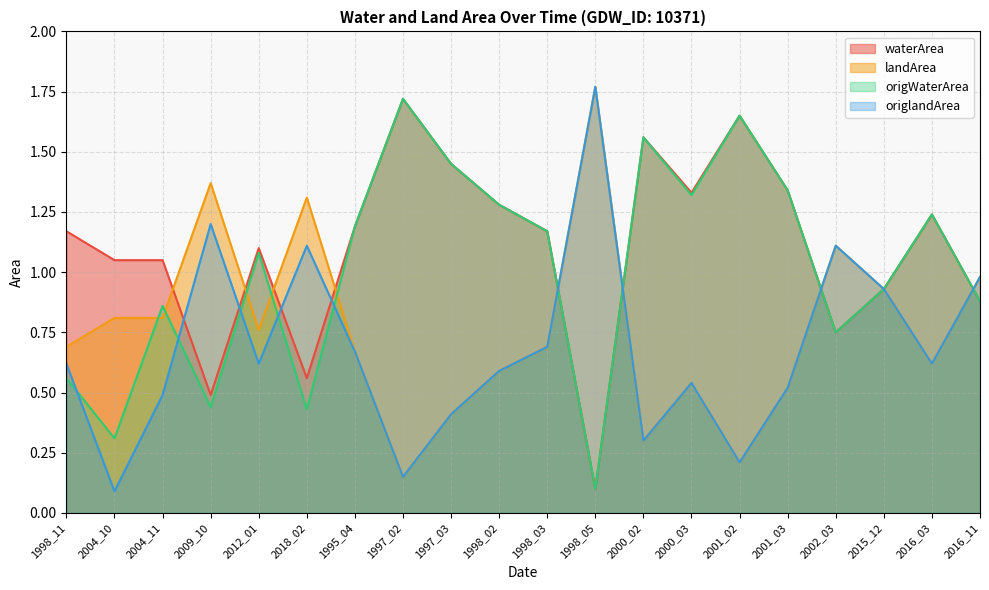

Reading left to right, extract all data points from this chart.

waterArea: 1.2	1.1	1.1	0.5	1.1	0.6	1.2	1.7	1.4	1.3	1.2	0.1	1.6	1.3	1.6	1.3	0.8	0.9	1.2	0.9
landArea: 0.7	0.8	0.8	1.4	0.8	1.3	0.7	0.1	0.4	0.6	0.7	1.8	0.3	0.5	0.2	0.5	1.1	0.9	0.6	1.0
origWaterArea: 0.6	0.3	0.9	0.4	1.1	0.4	1.2	1.7	1.4	1.3	1.2	0.1	1.6	1.3	1.6	1.3	0.8	0.9	1.2	0.9
origlandArea: 0.6	0.1	0.5	1.2	0.6	1.1	0.7	0.1	0.4	0.6	0.7	1.8	0.3	0.5	0.2	0.5	1.1	0.9	0.6	1.0